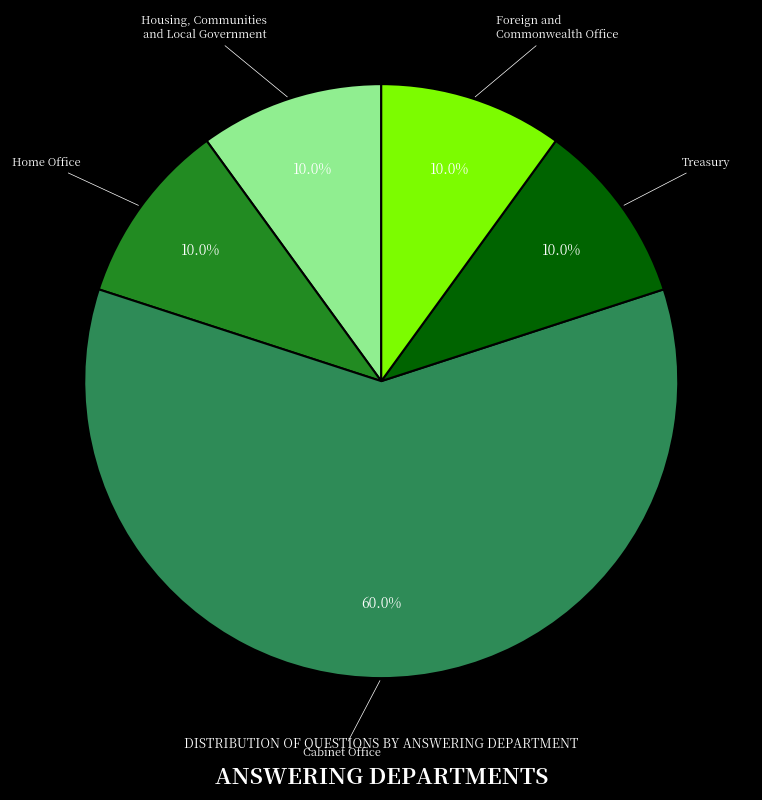

Does any single category account for the majority?

Yes